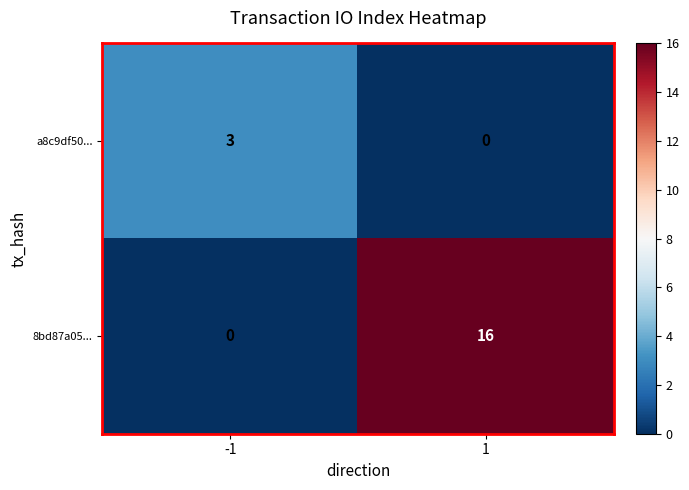

Between -1 and 1, which series saw the biggest shift?

8bd87a05...